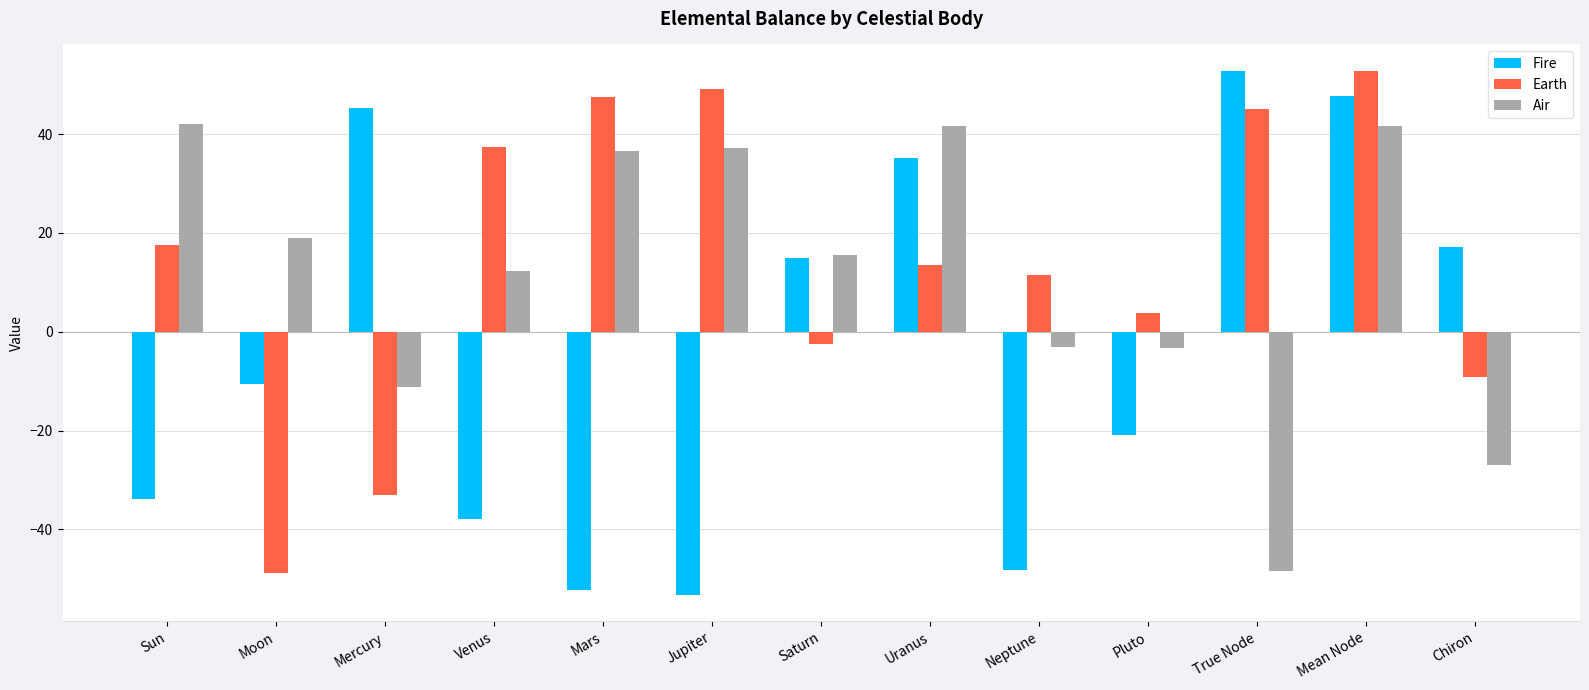

What is the sum of all Air values?

152.8